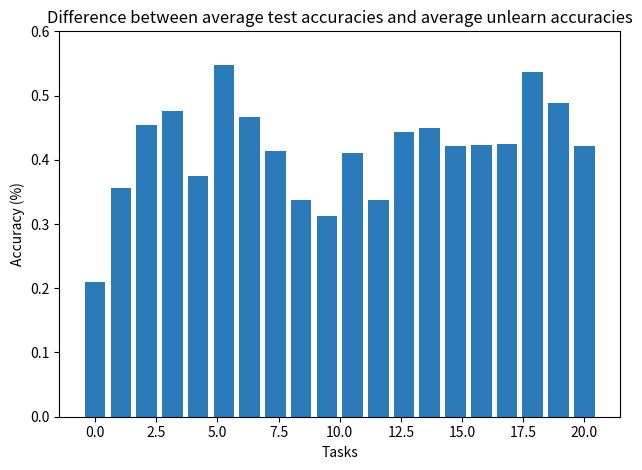

How many values are between 0 and 1?

20